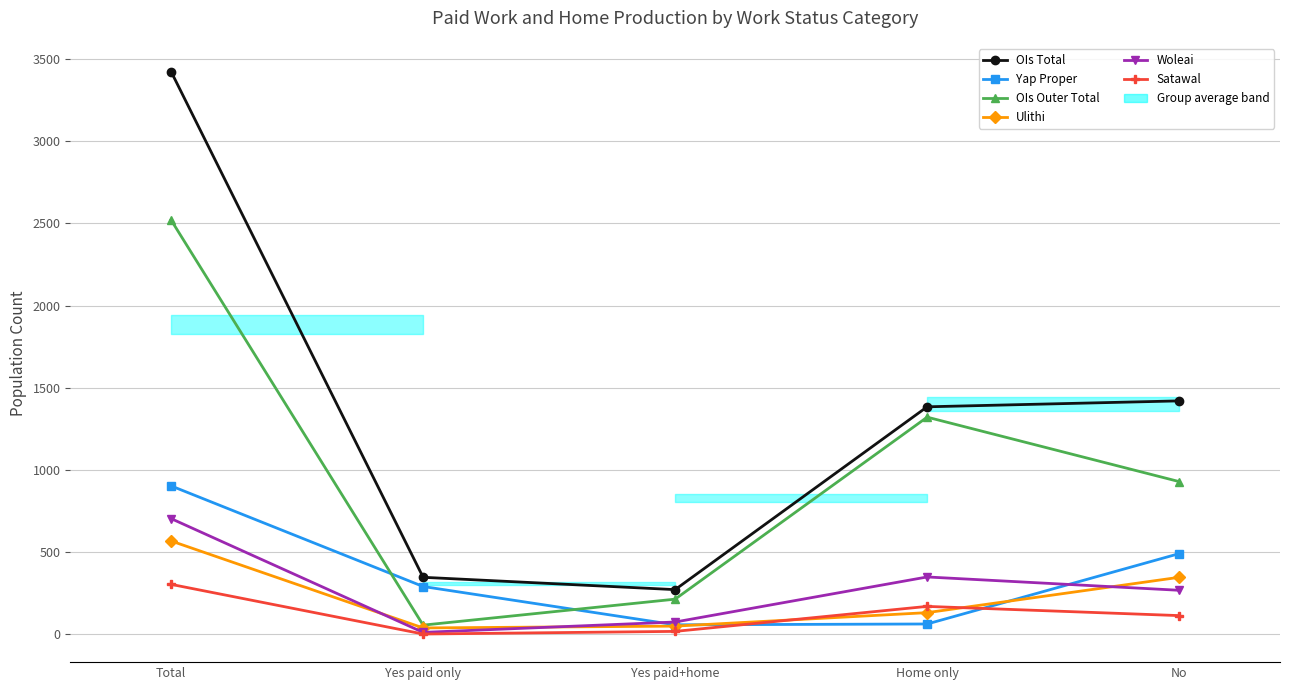

Rank the categories by OIs Outer Total value from highest to lowest.

Total, Home only, No, Yes paid+home, Yes paid only